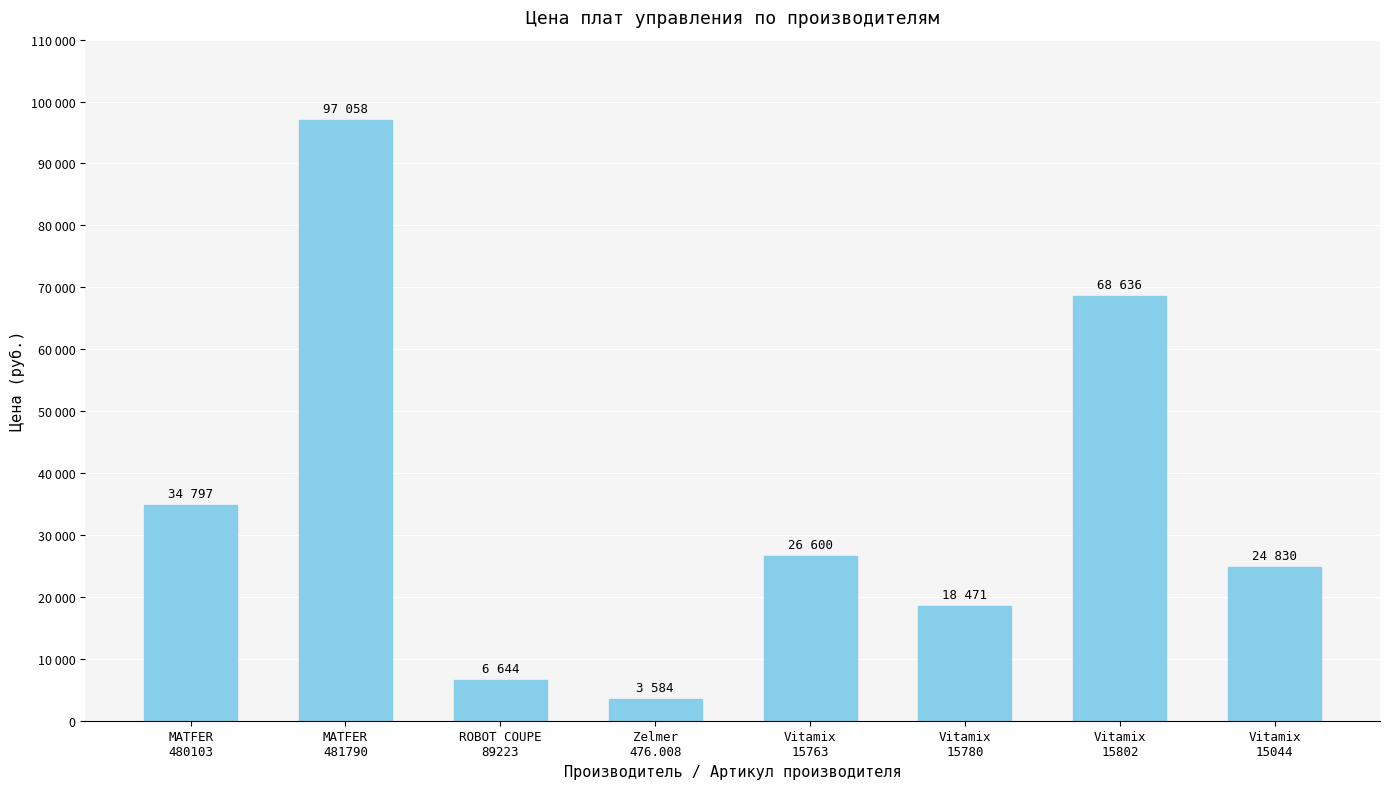

What is the minimum value shown in the chart?

3584